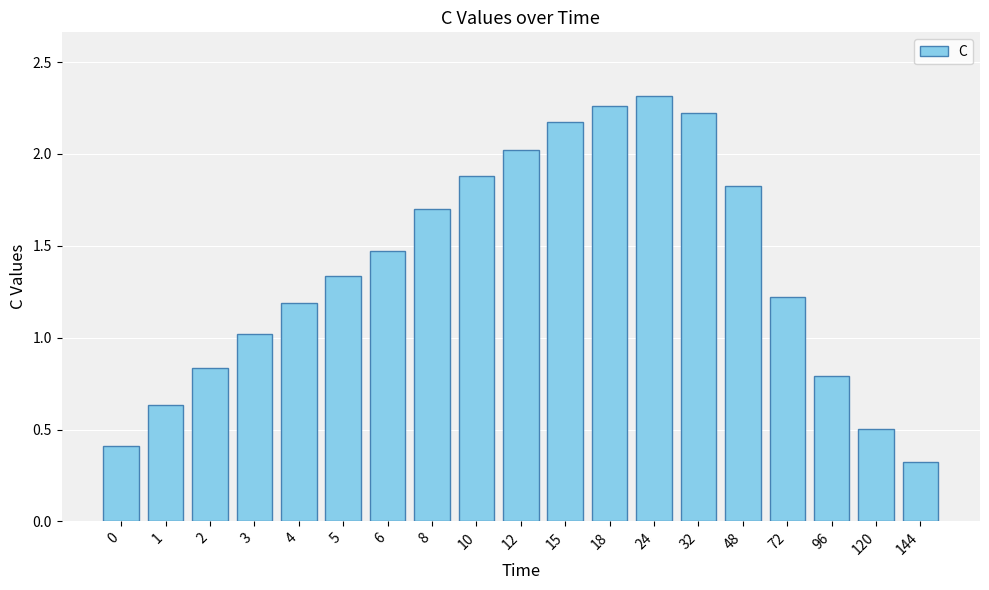

What is the change in value from 2 to 8?

+0.9